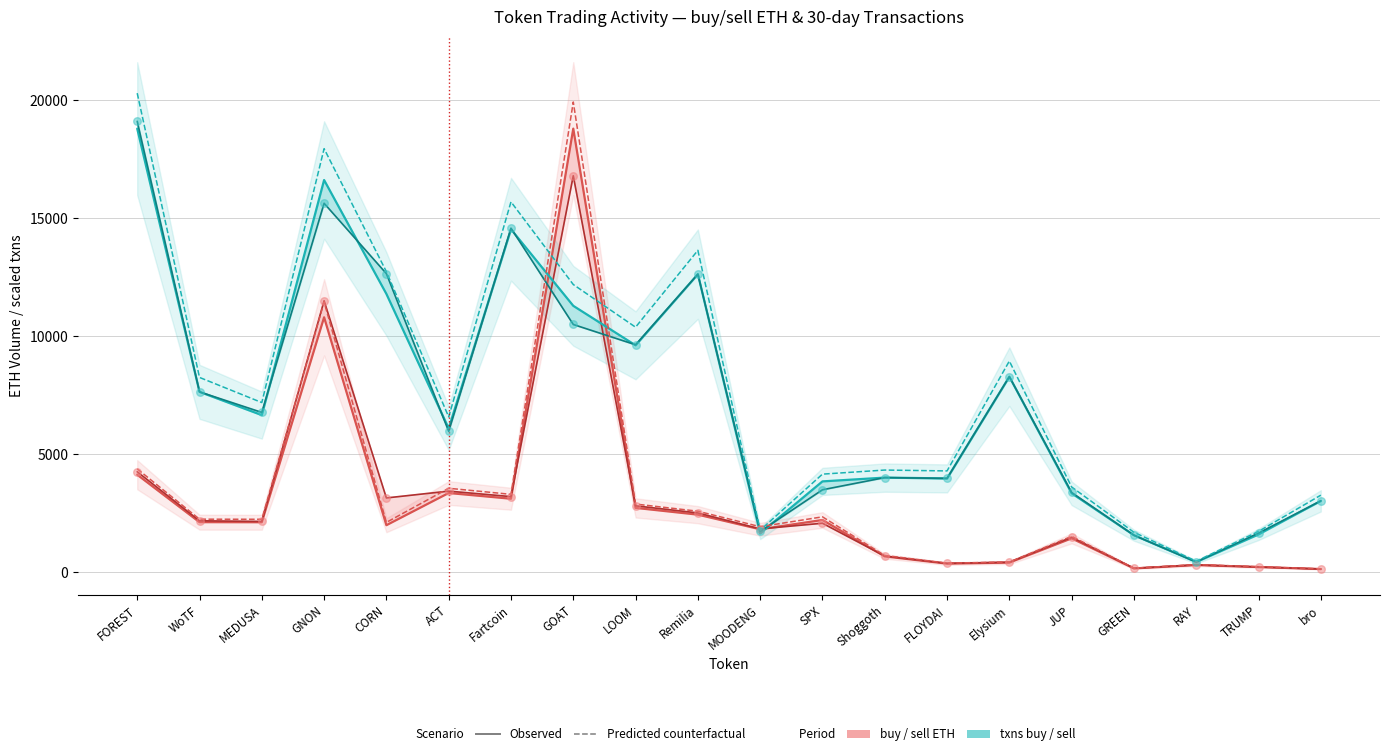

Is the value of 30d_txns_buy (predicted) at Fartcoin greater than the value of sell_eth (observed) at ACT?

Yes